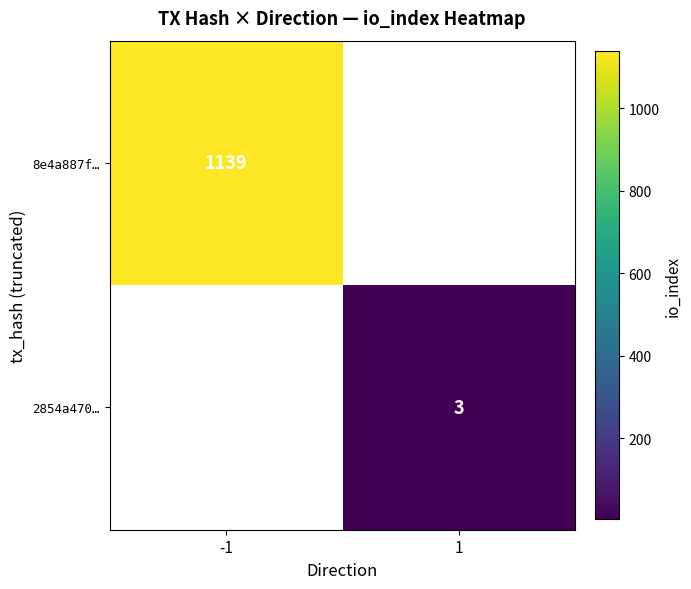

Is the value of 8e4a887f… at -1 greater than the value of 2854a470… at 1?

Yes